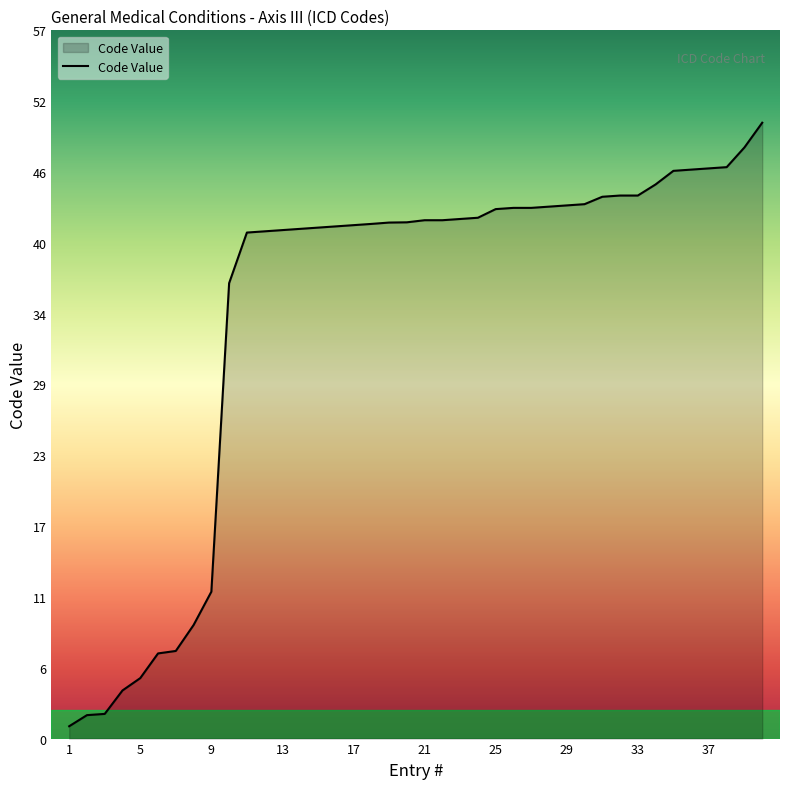

What is the maximum value shown in the chart?

49.9